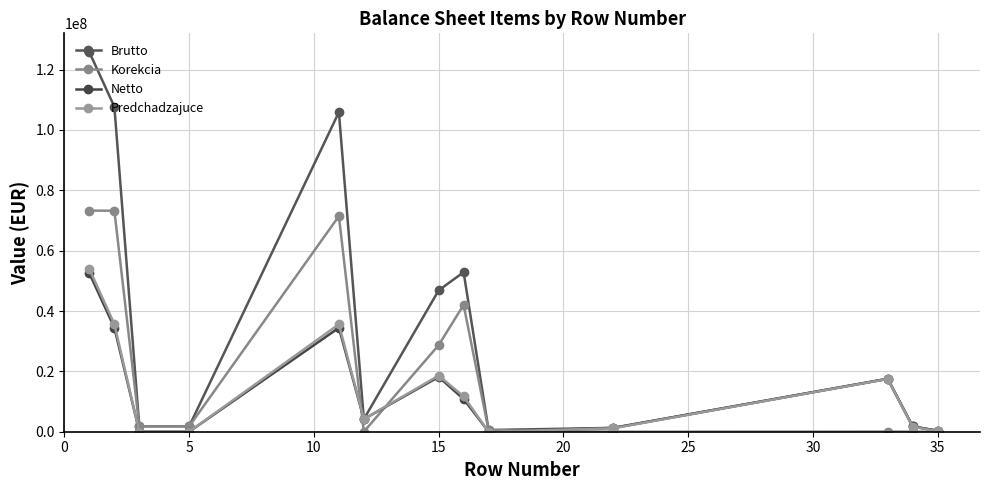

How many data points in Korekcia are above 1786279?

7